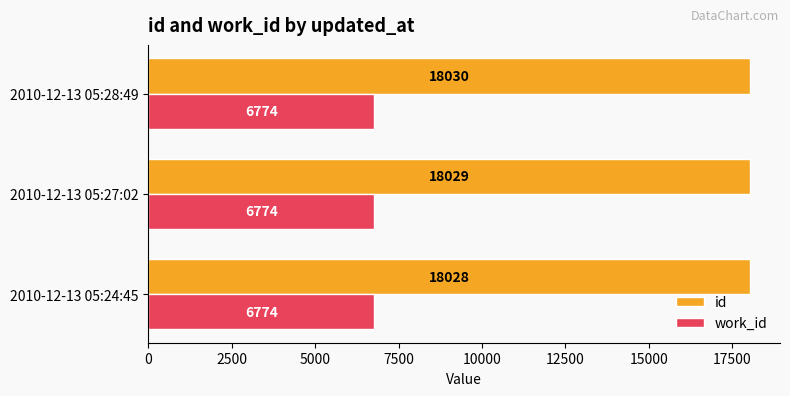

Between 2010-12-13 05:27:02 and 2010-12-13 05:28:49, which series saw the biggest shift?

id